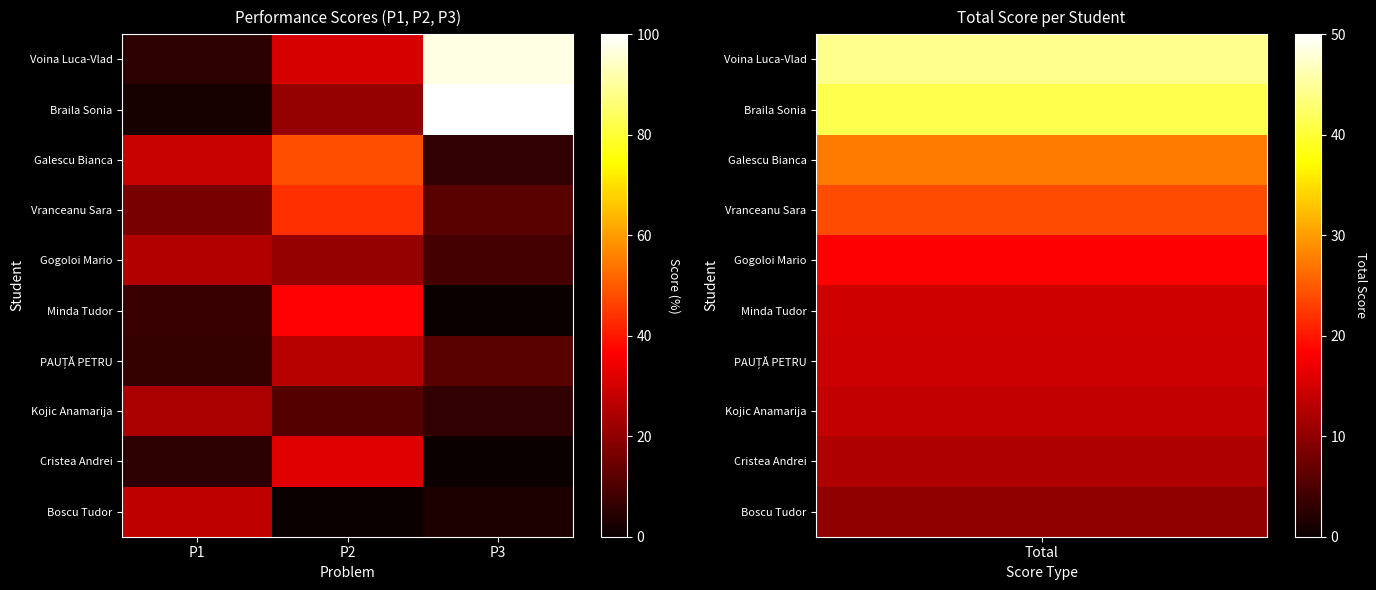

Which label corresponds to the largest value in the chart?

P3